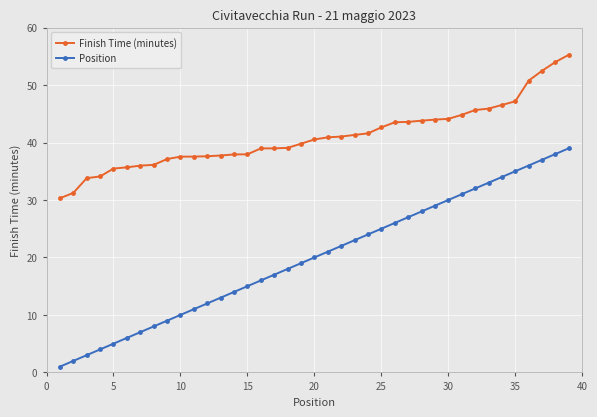

How many lines are shown in the chart?

2